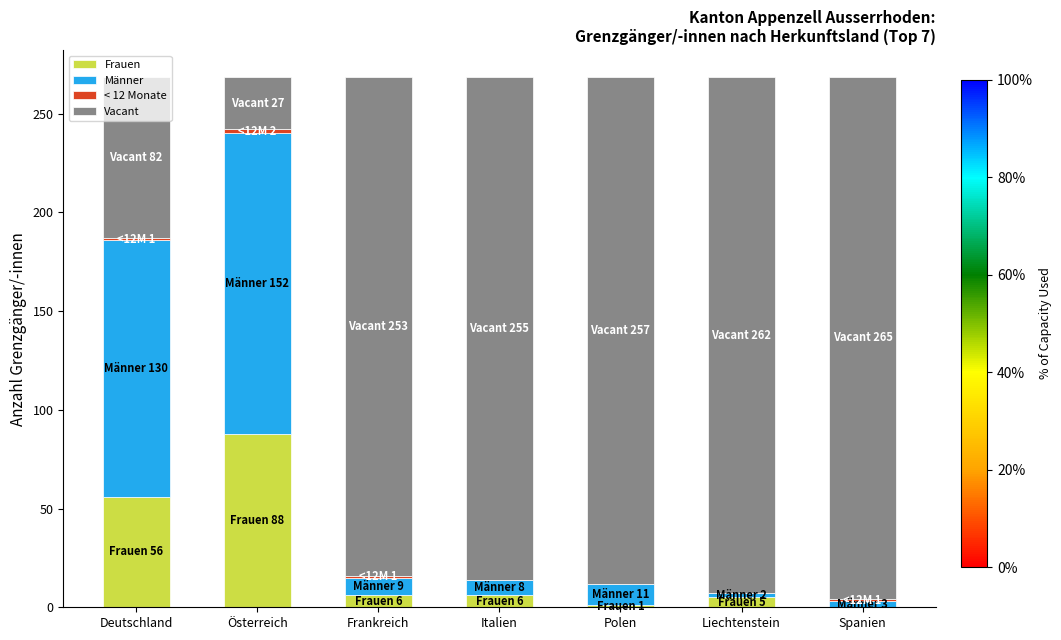

Which category has the highest value in the Frauen series?

Österreich